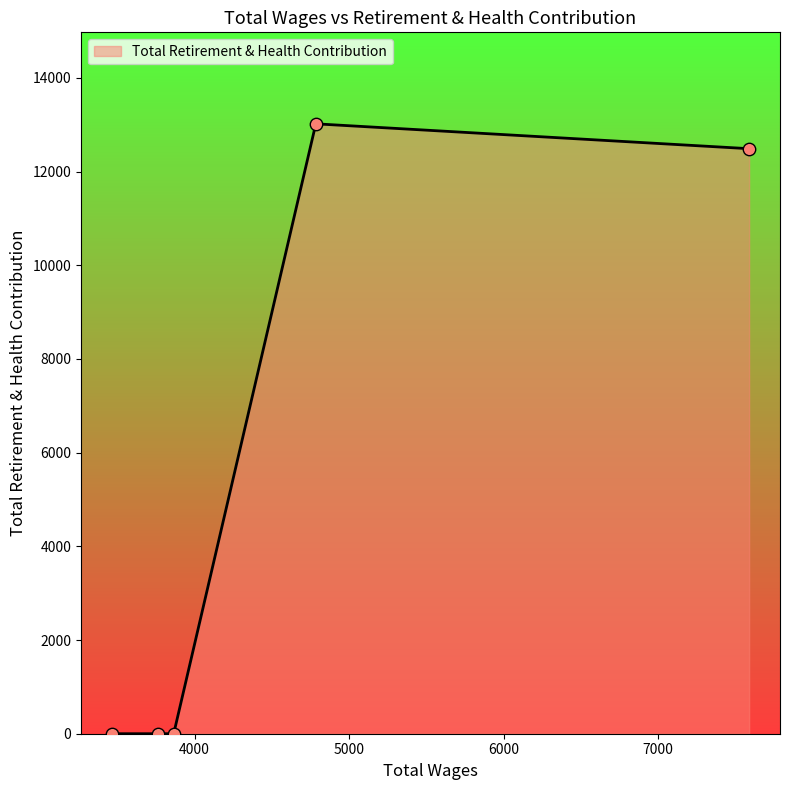

True or false: there are more than 0 points higher than both neighbors.

True